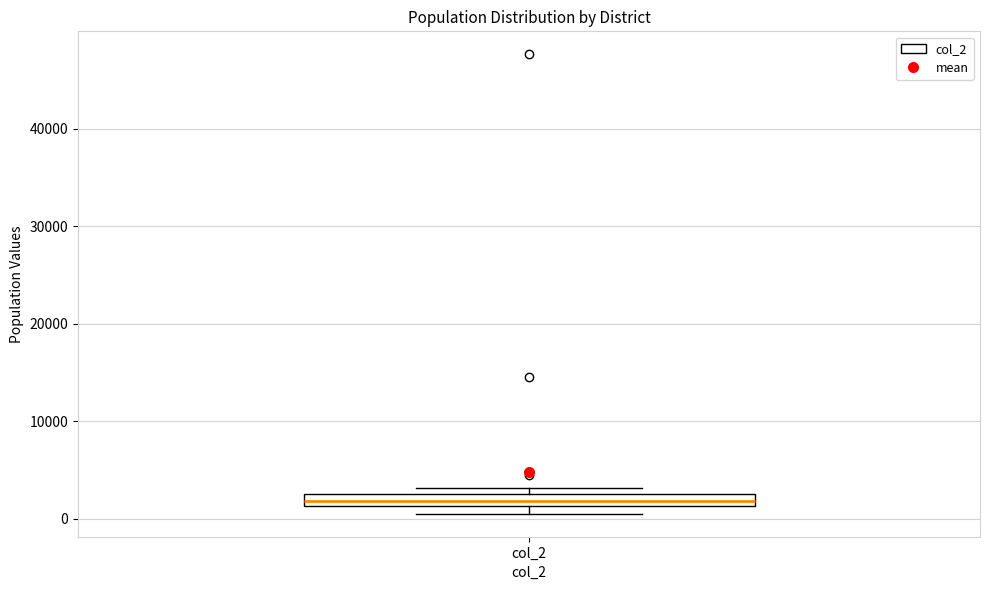

Where is the lower edge of the box for col_2 on the y-axis? The values are not printed on the chart, so give them approximately, as read against the axis.

1000